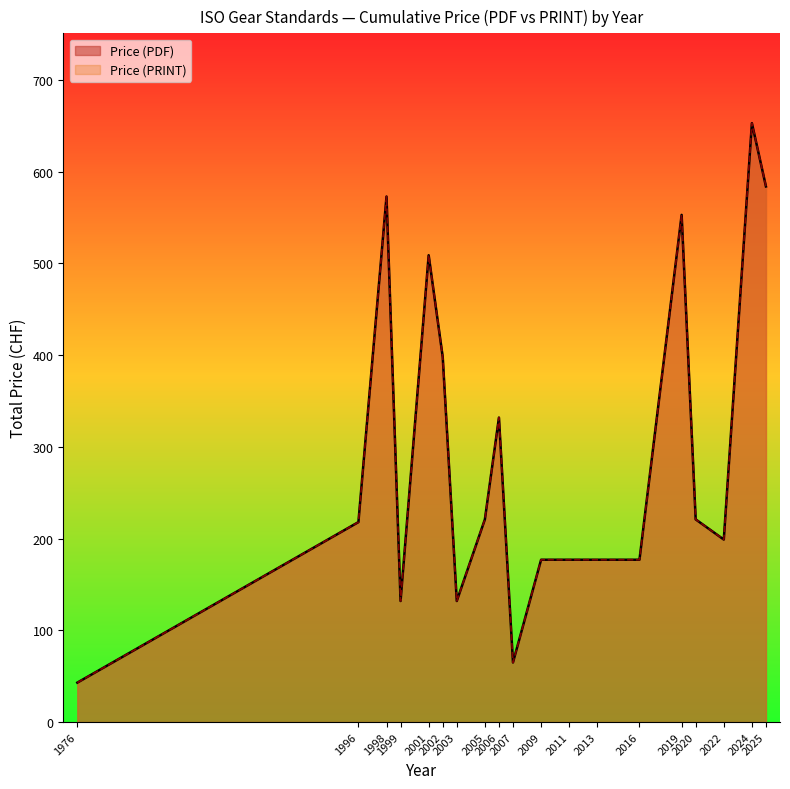

Which series has the largest range (max minus min)?

Price (PDF)